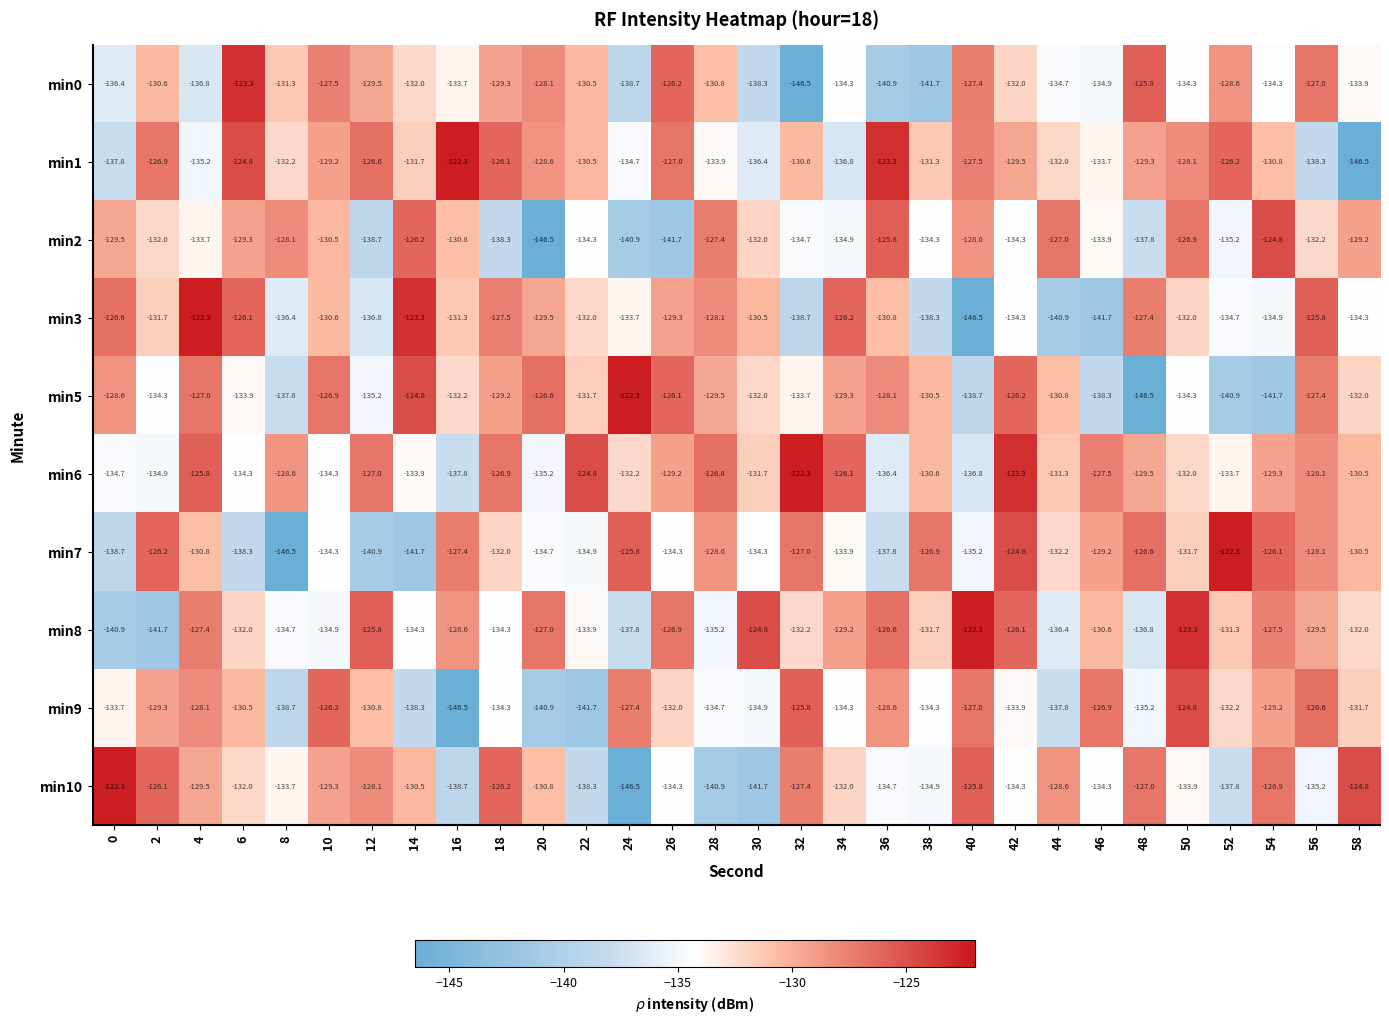

How many series are shown in this chart?

10